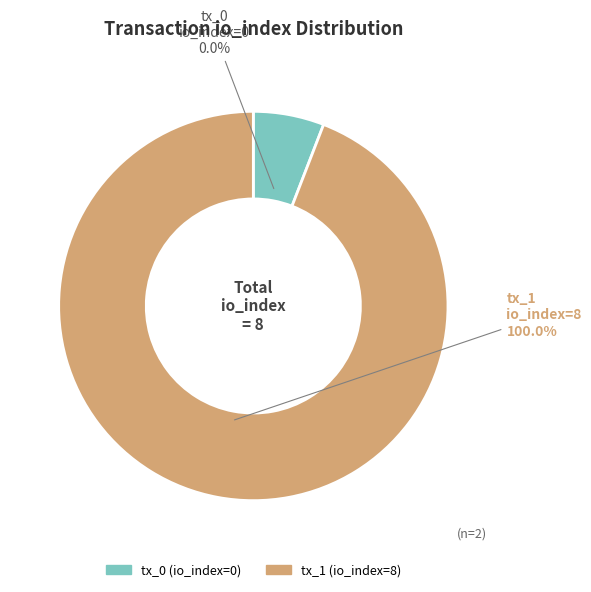

To the nearest percent, what is the difference between the largest and smallest slice percentages?

100%